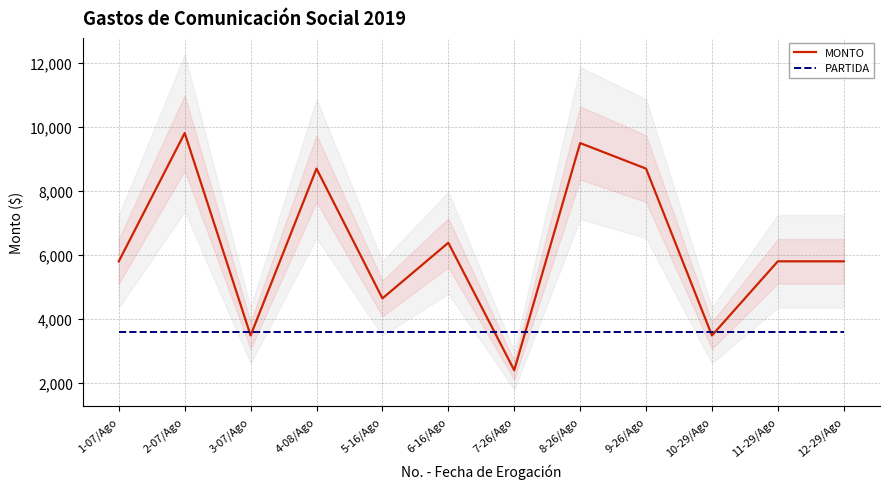

At which label is PARTIDA closest to 3600?

1-07/Ago